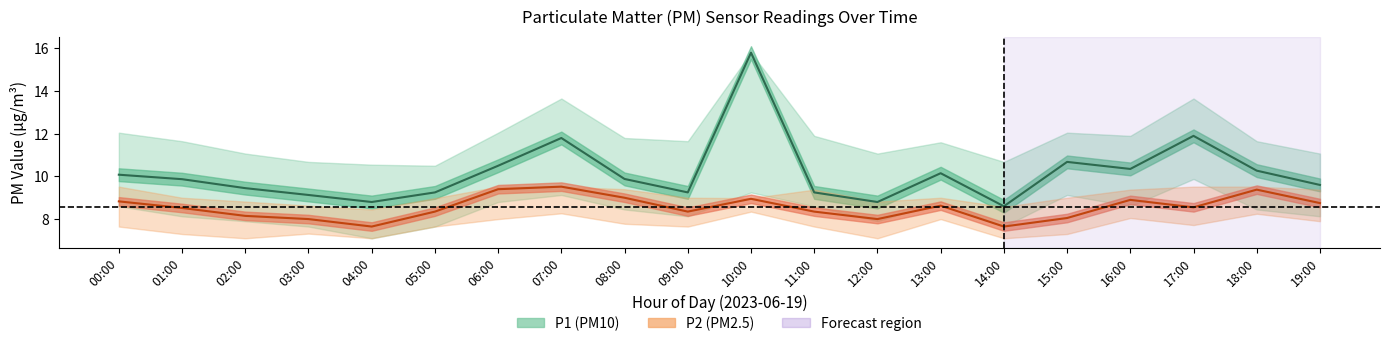

What is the sum of all P2_upper values?

182.4